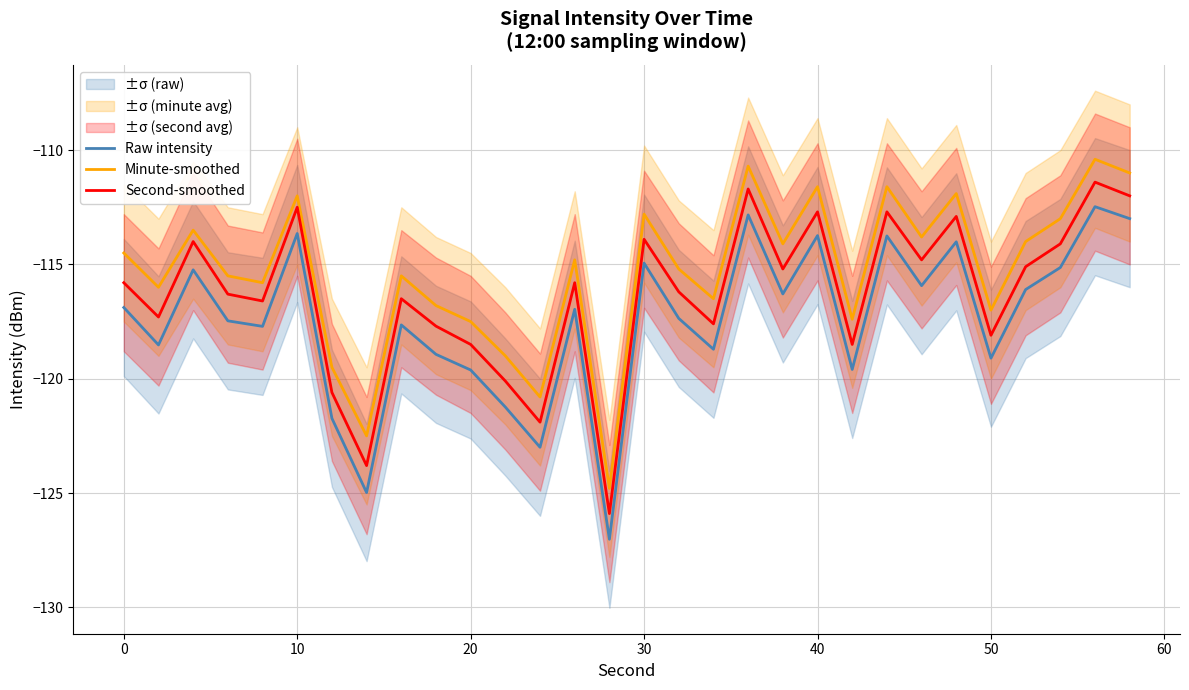

What is the smallest value displayed?

-127.0